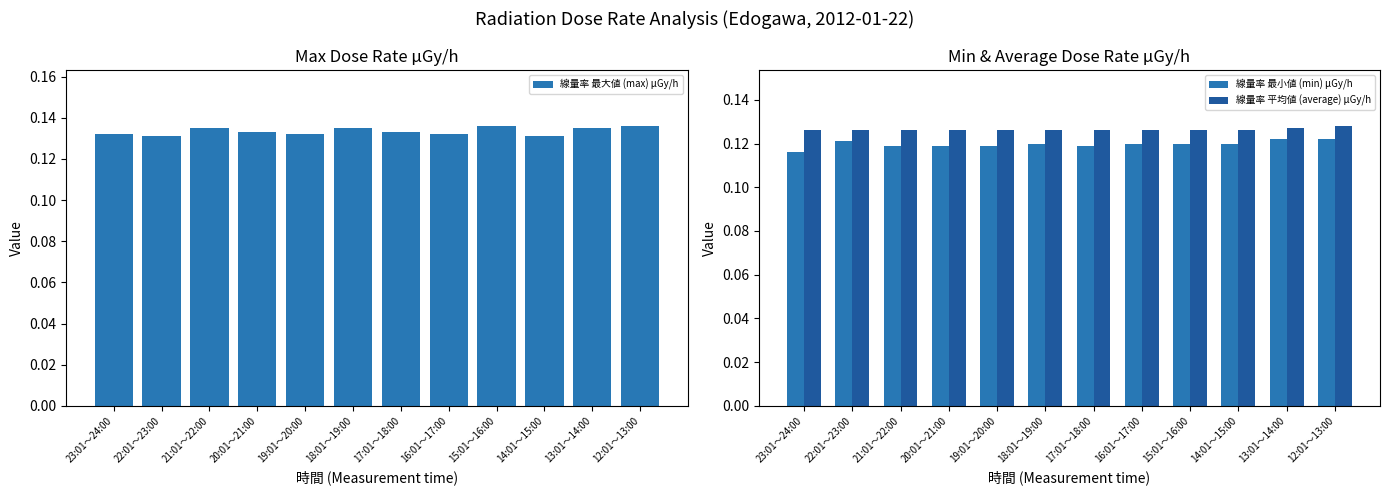

What is the minimum value for 線量率 最小値 (min) μGy/h?

0.1